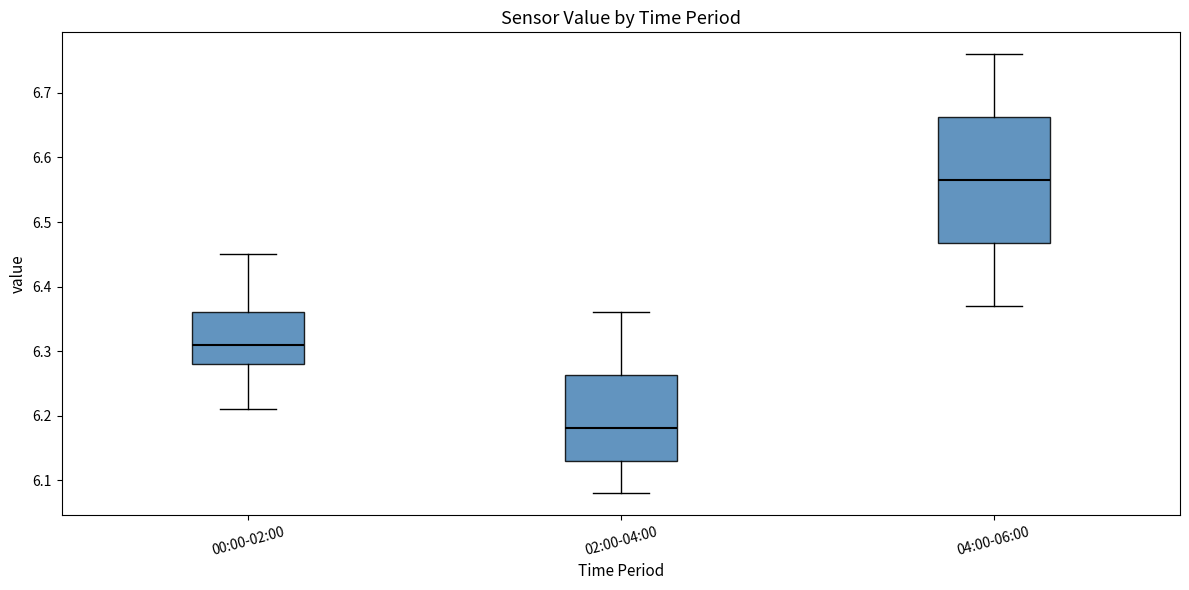

Reading left to right, transcribe this box plot: for each box, give where its median line is, the range the box spans, and where its two whiskers end, as read against the y-axis. The values are not printed on the chart, so give them approximately, as read against the axis.

00:00-02:00: median 6.31, box 6.28 to 6.36, whiskers 6.21 to 6.45
02:00-04:00: median 6.18, box 6.13 to 6.26, whiskers 6.08 to 6.36
04:00-06:00: median 6.57, box 6.47 to 6.66, whiskers 6.37 to 6.76